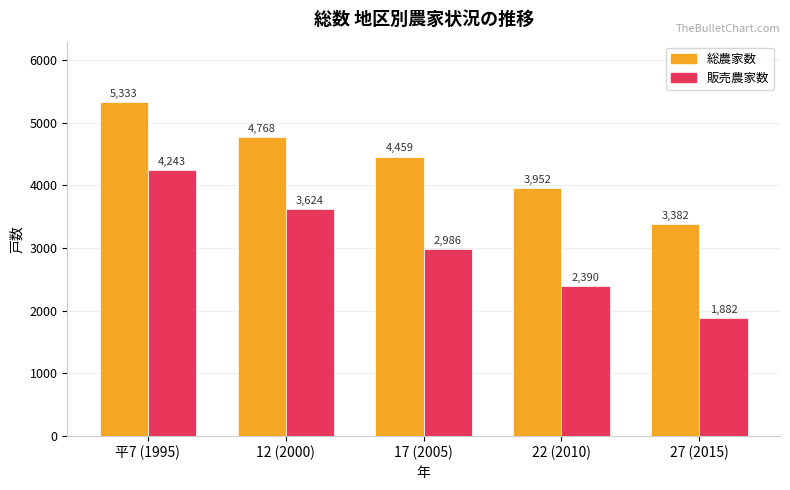

How many groups of bars are there?

5